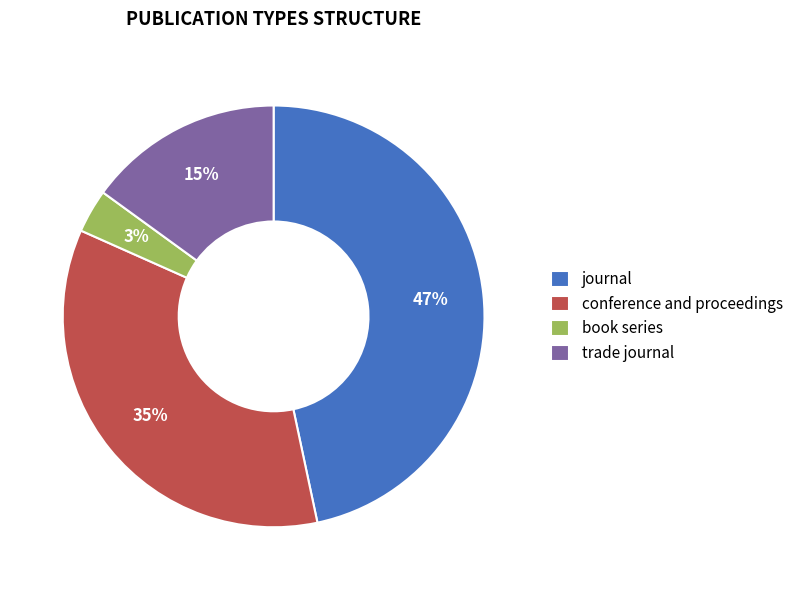

How many slices are in this pie chart?

4